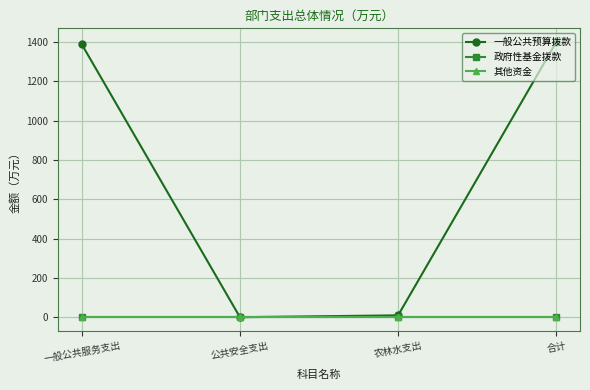

How many lines are shown in the chart?

3